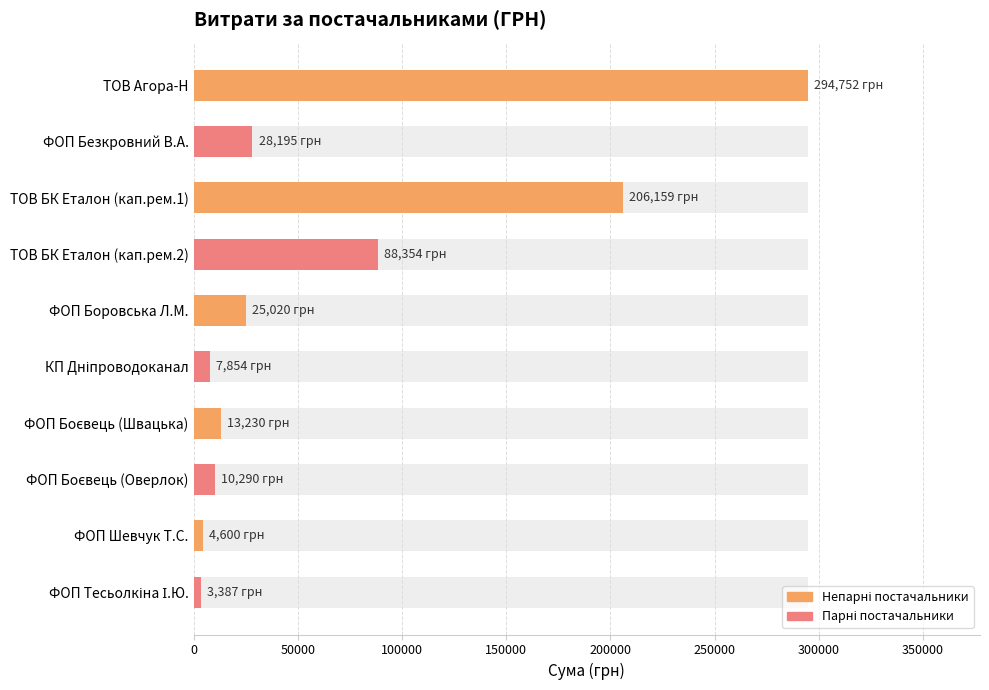

What is the average value?

68184.0